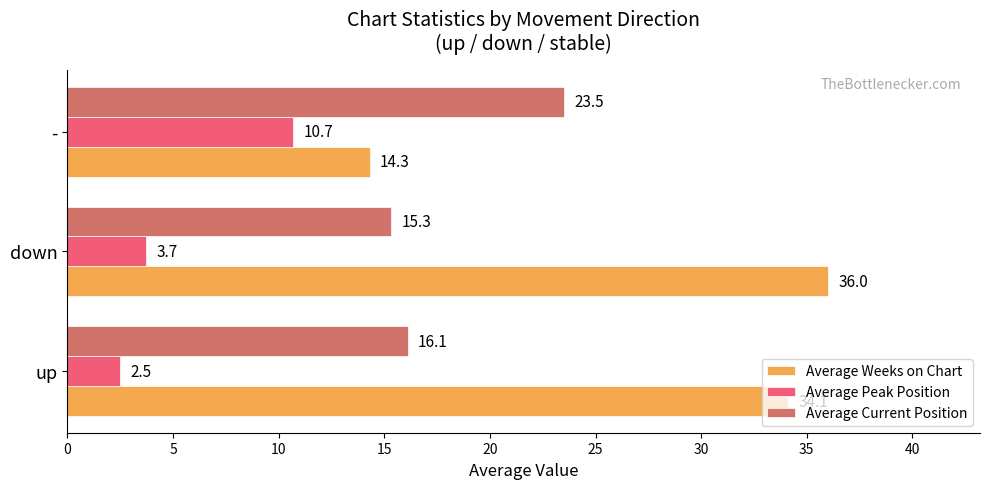

Which series has the largest total across all categories?

Average Weeks on Chart